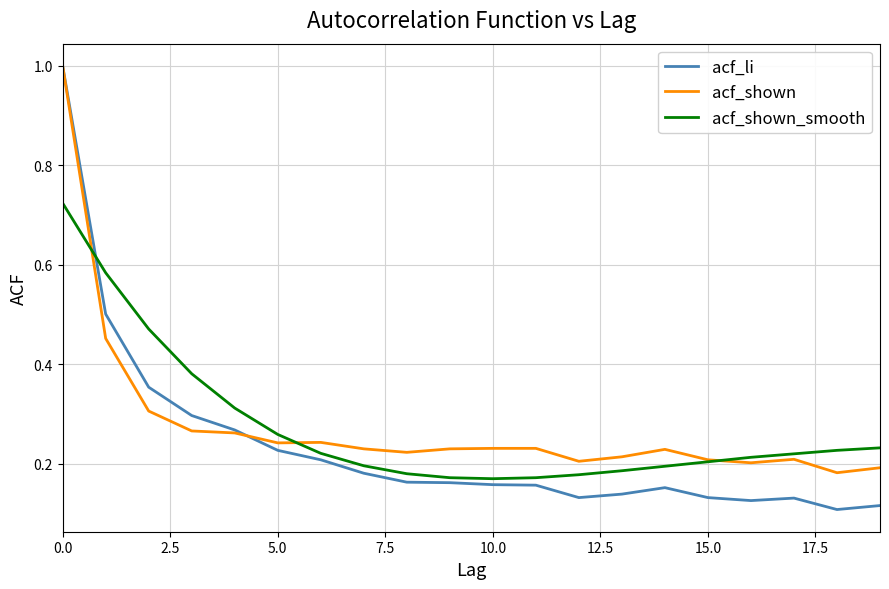

Which series has the widest spread of values?

acf_li